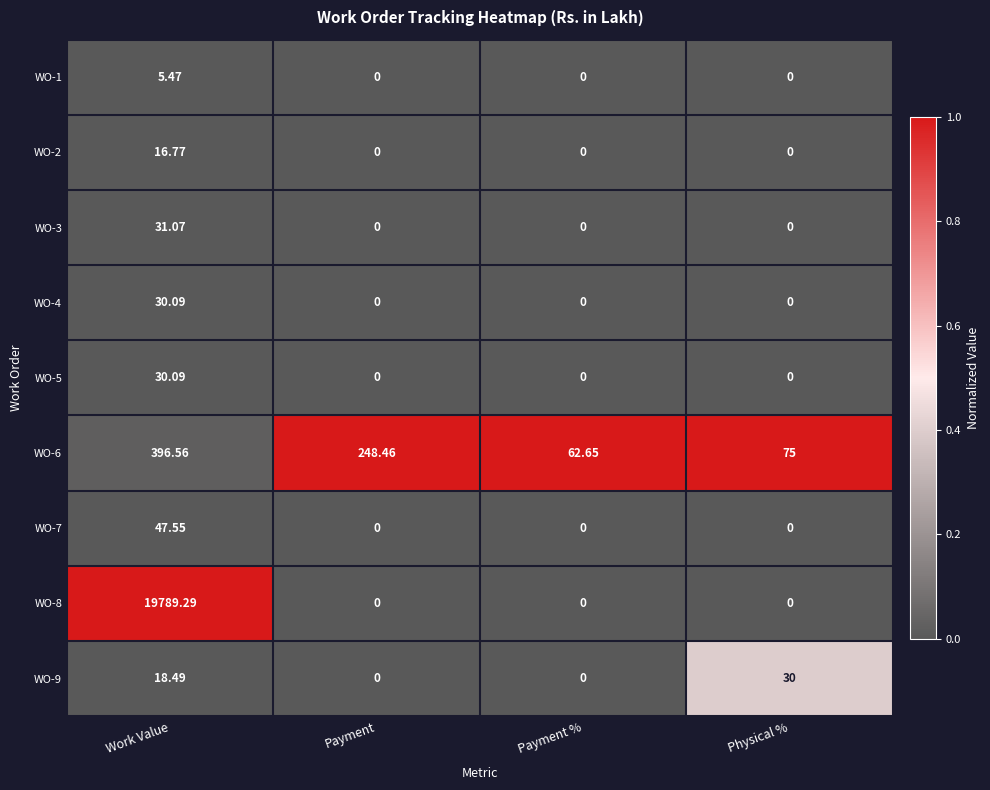

Is the value of WO-2 at Work Value greater than the value of WO-9 at Payment?

Yes